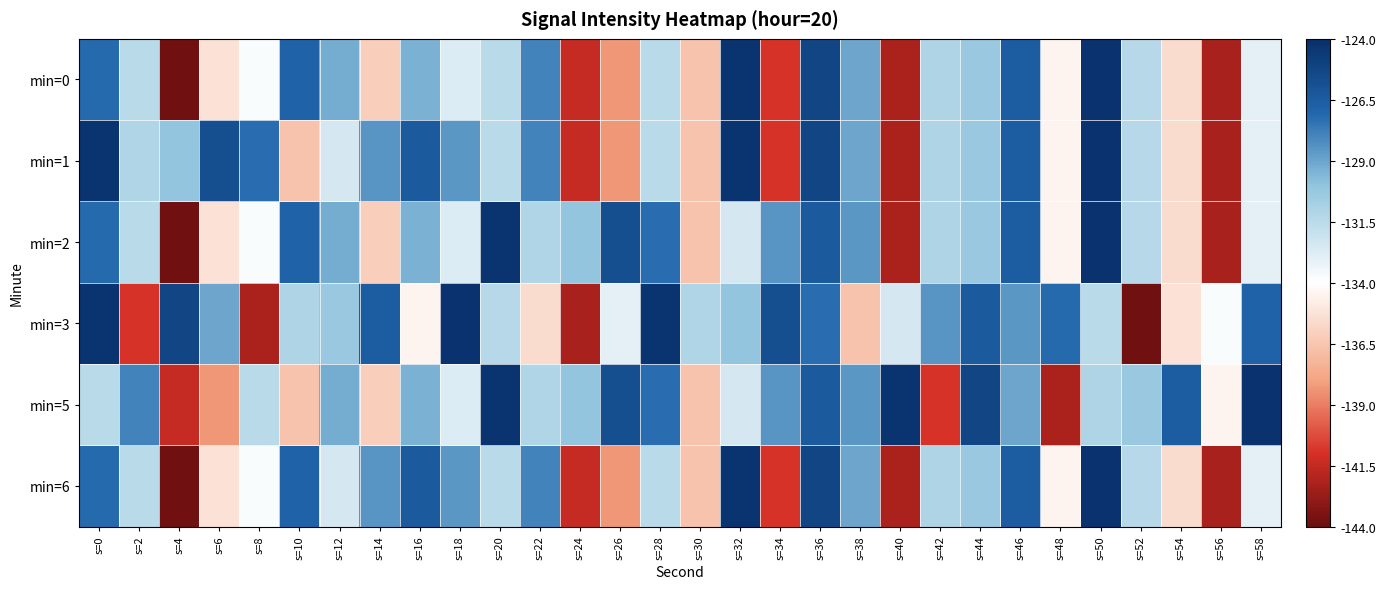

At how many categories does at least one series exceed -141?

30